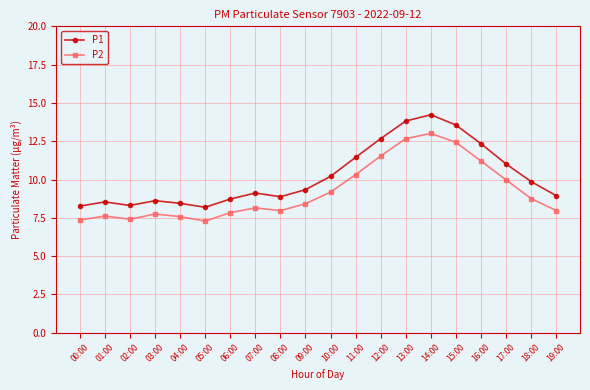

Which series changed the most between 10:00 and 16:00?

P1